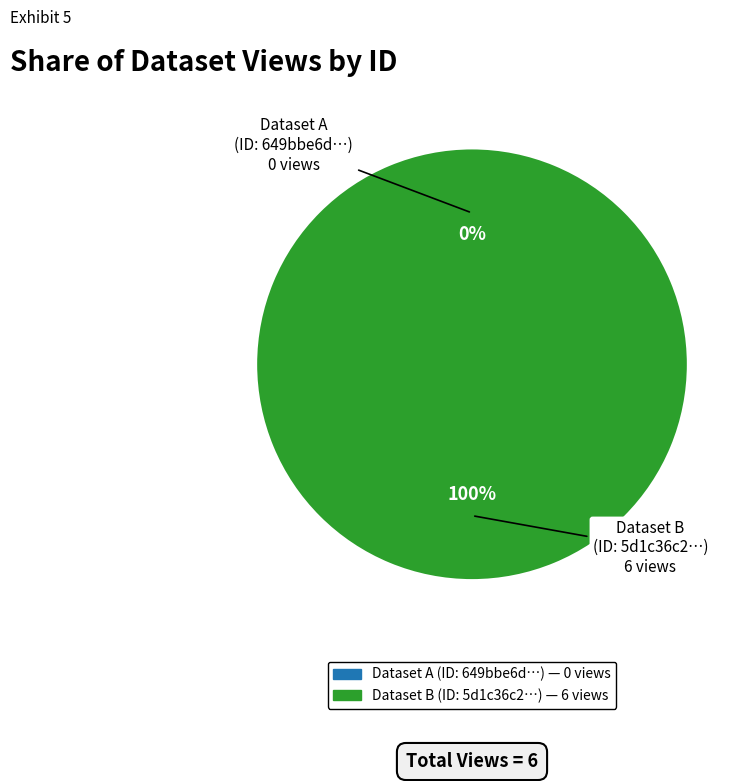

What portion of the pie excludes 649bbe6d078190f89ae771a1?

100.0%